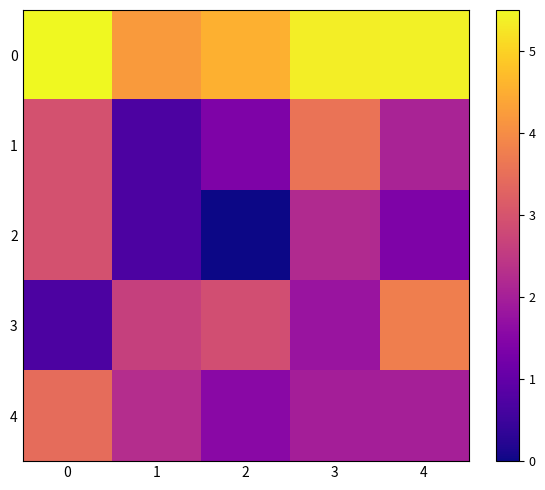

Rank the series by their maximum value, from lowest to highest.

2, 4, 1, 3, 0